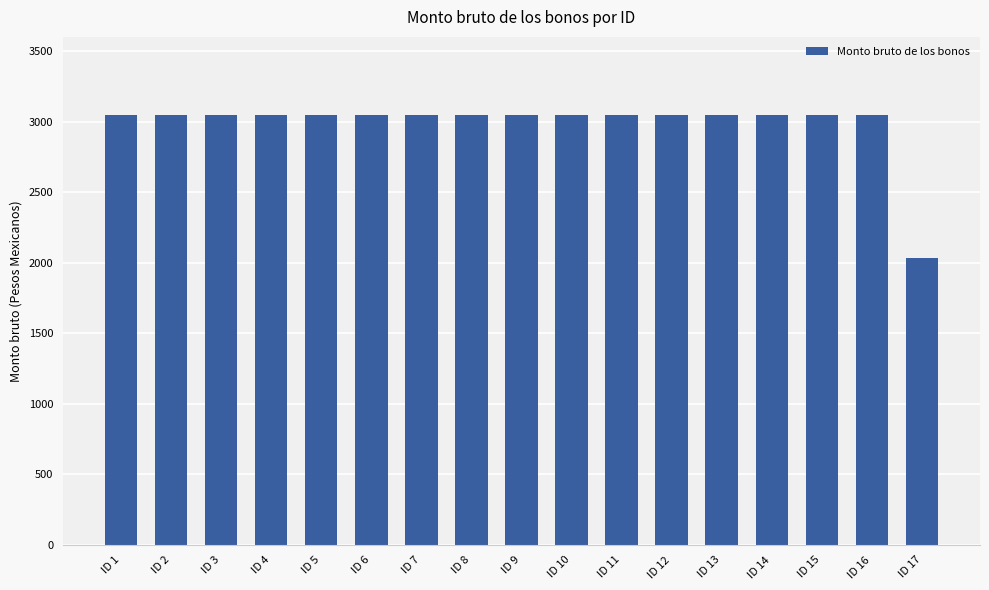

What is the maximum value shown in the chart?

3045.0